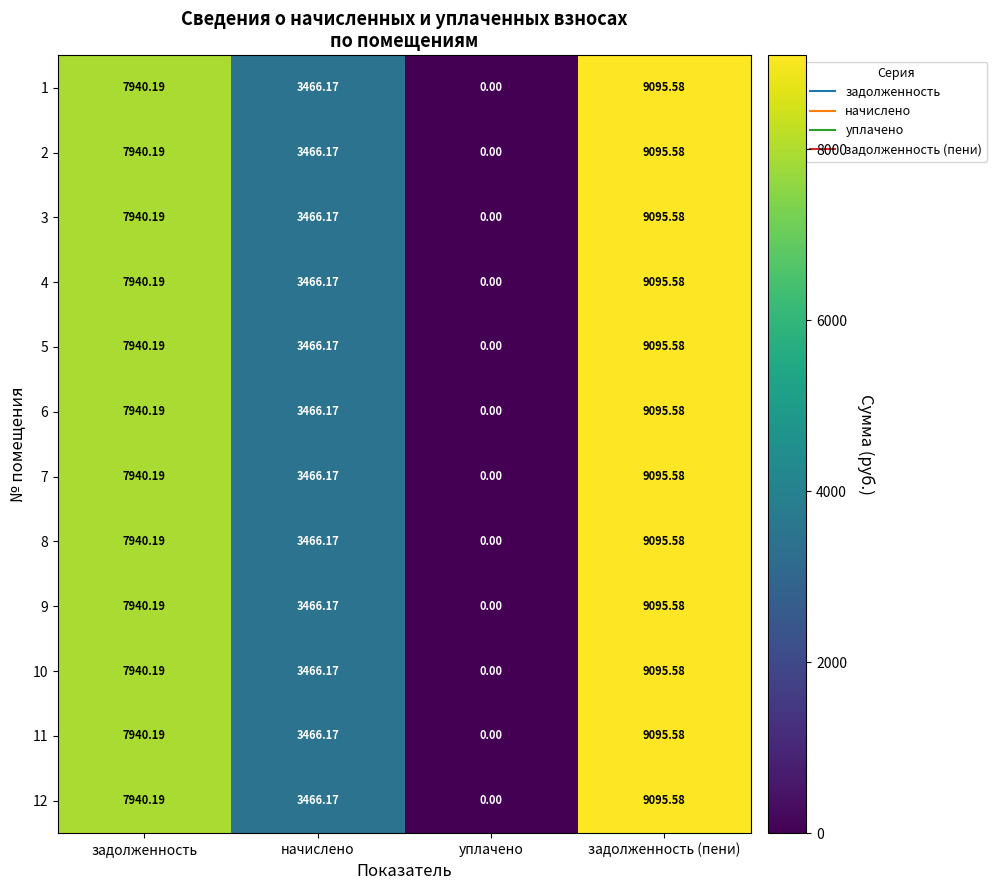

Rank the categories by 9 value from highest to lowest.

задолженность (пени), задолженность, начислено, уплачено